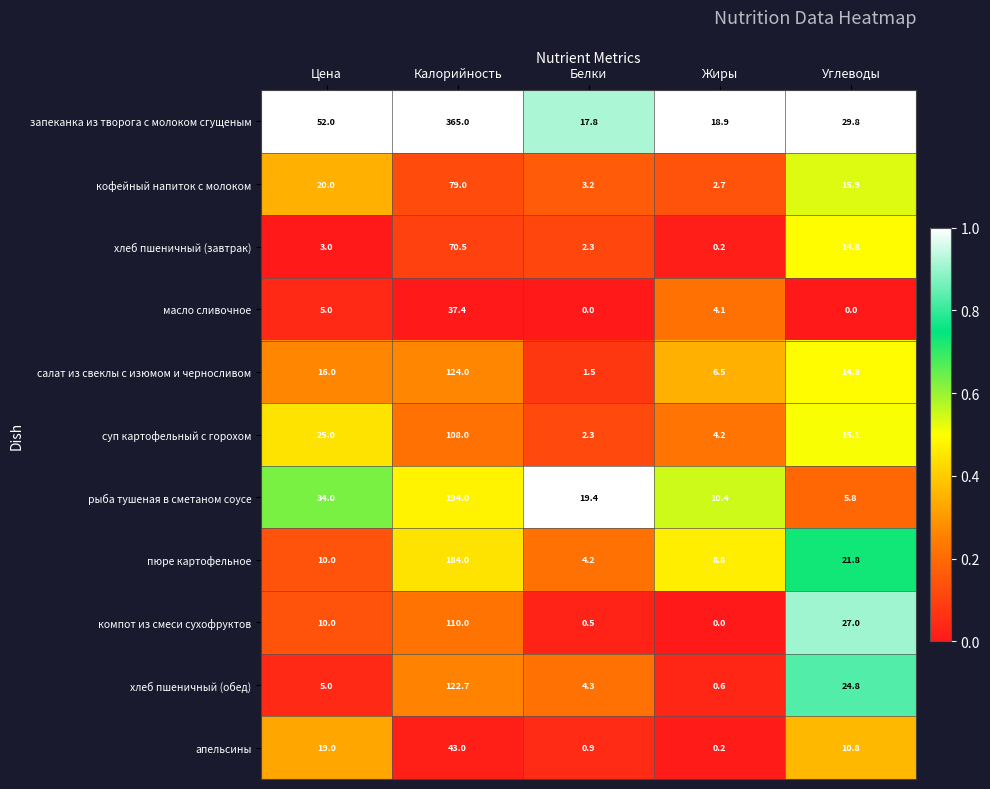

Which series has the widest spread of values?

запеканка из творога с молоком сгущеным